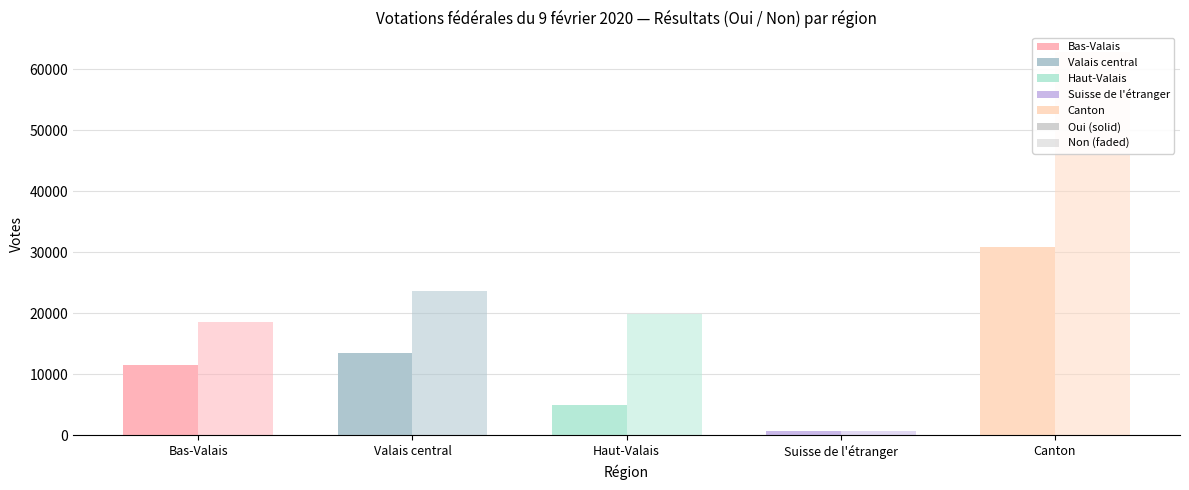

True or false: Non has a value of 757 at Suisse de l'étranger.

True